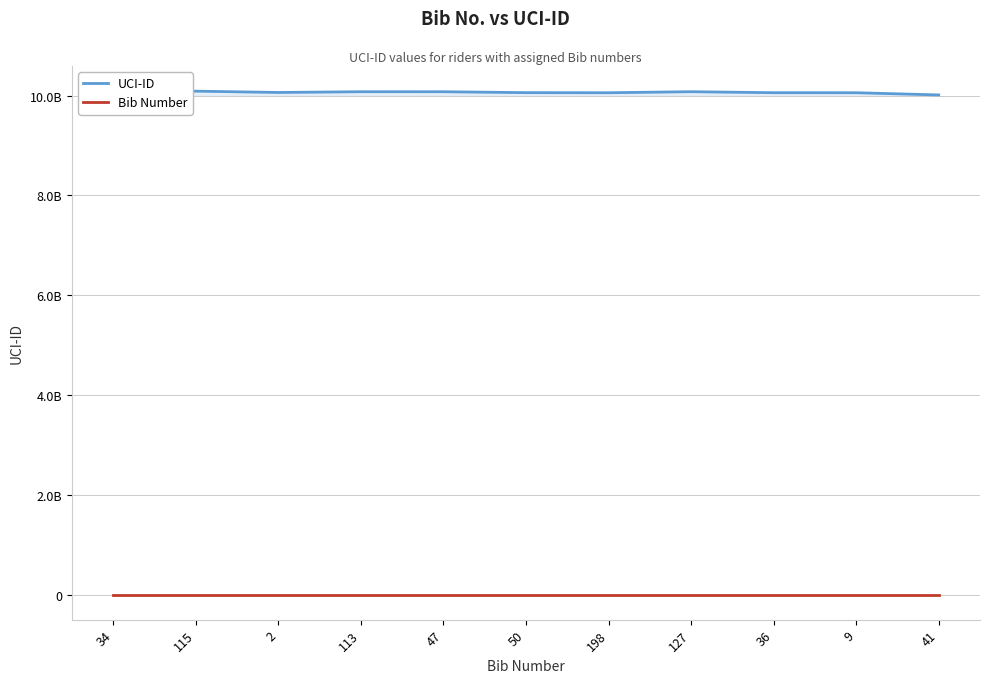

Does the chart display data point markers on the line(s)?

No